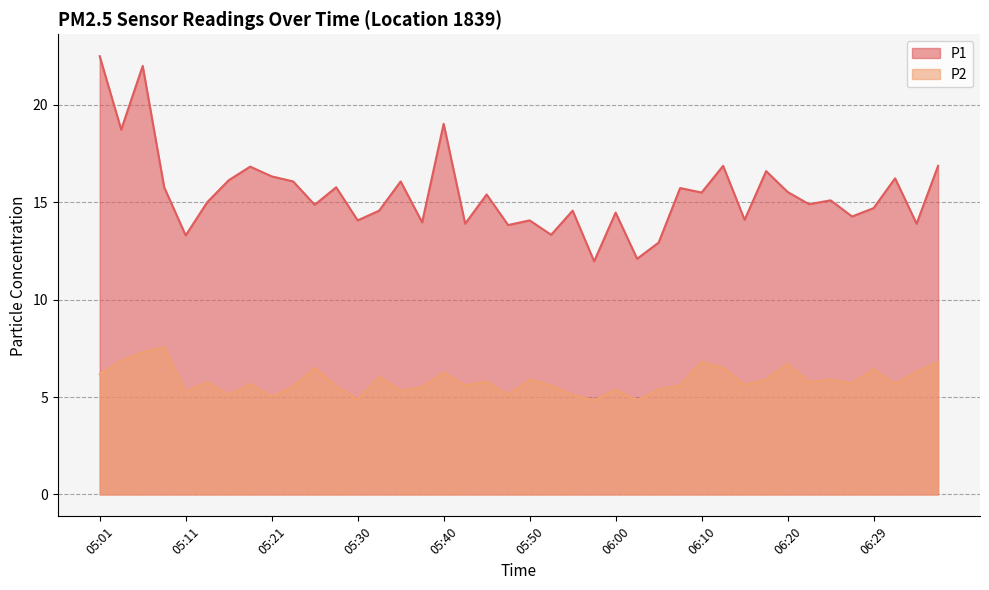

What are all the series names shown in the legend?

P1, P2